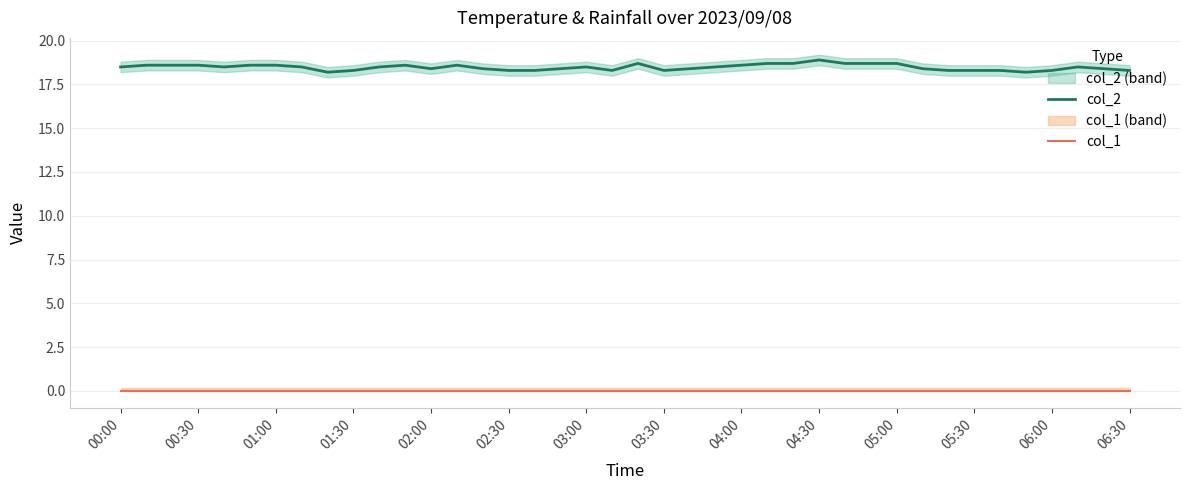

What is the maximum value shown in the chart?

18.9